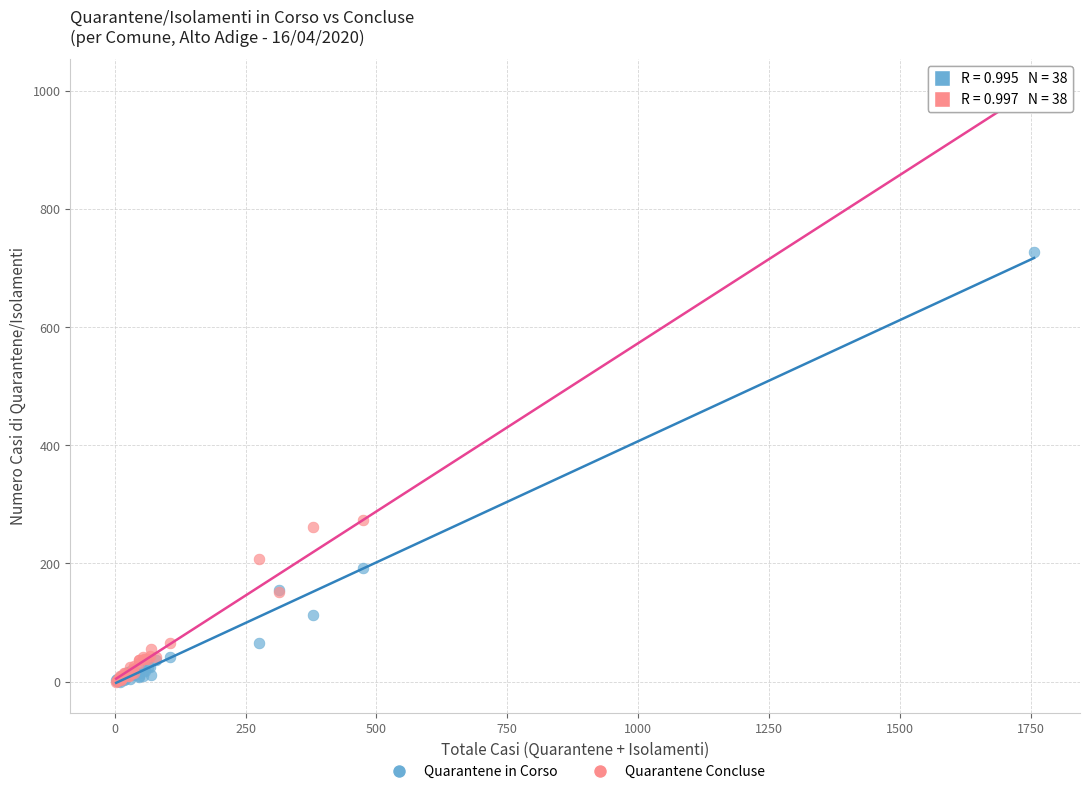

In the Quarantene in Corso series, what Y value is closest to 363?

192